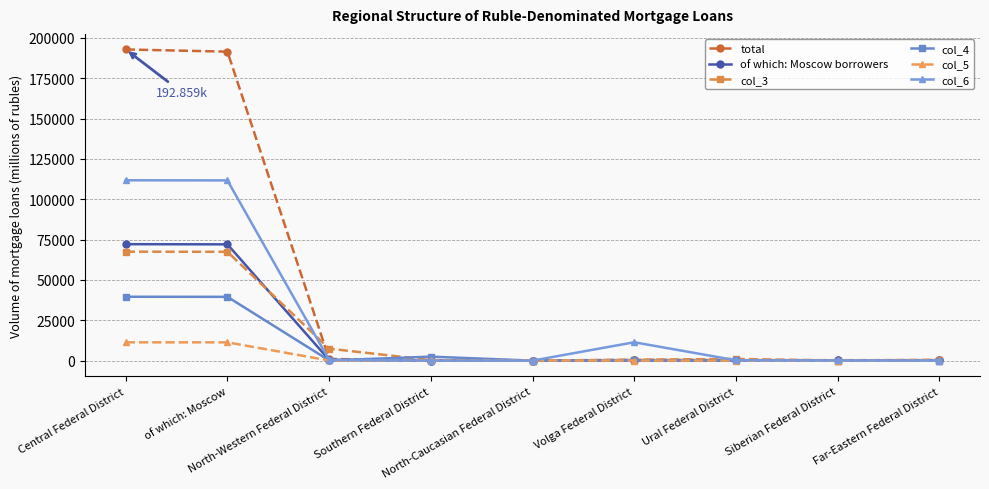

What is the spread (max minus min) of values at Southern Federal District?

2445